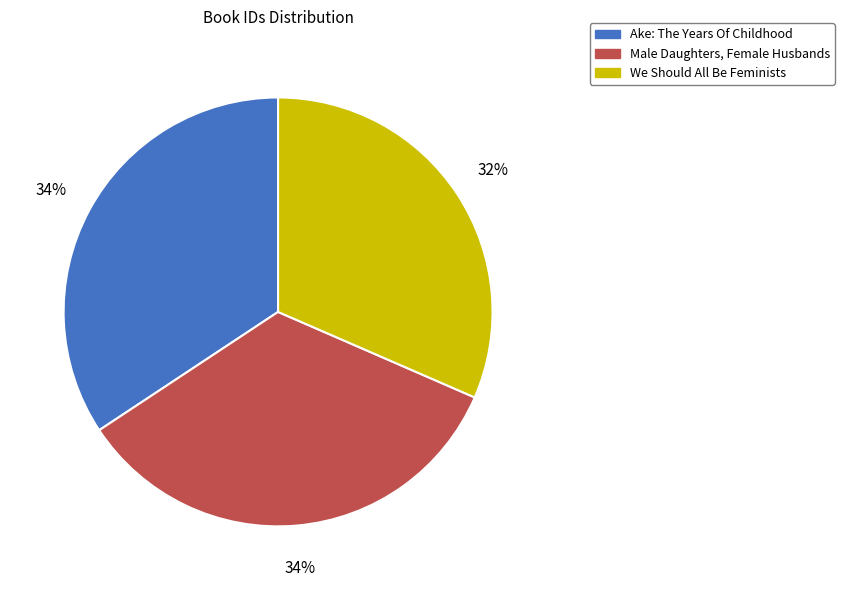

Is there any slice that represents more than half of the pie?

No